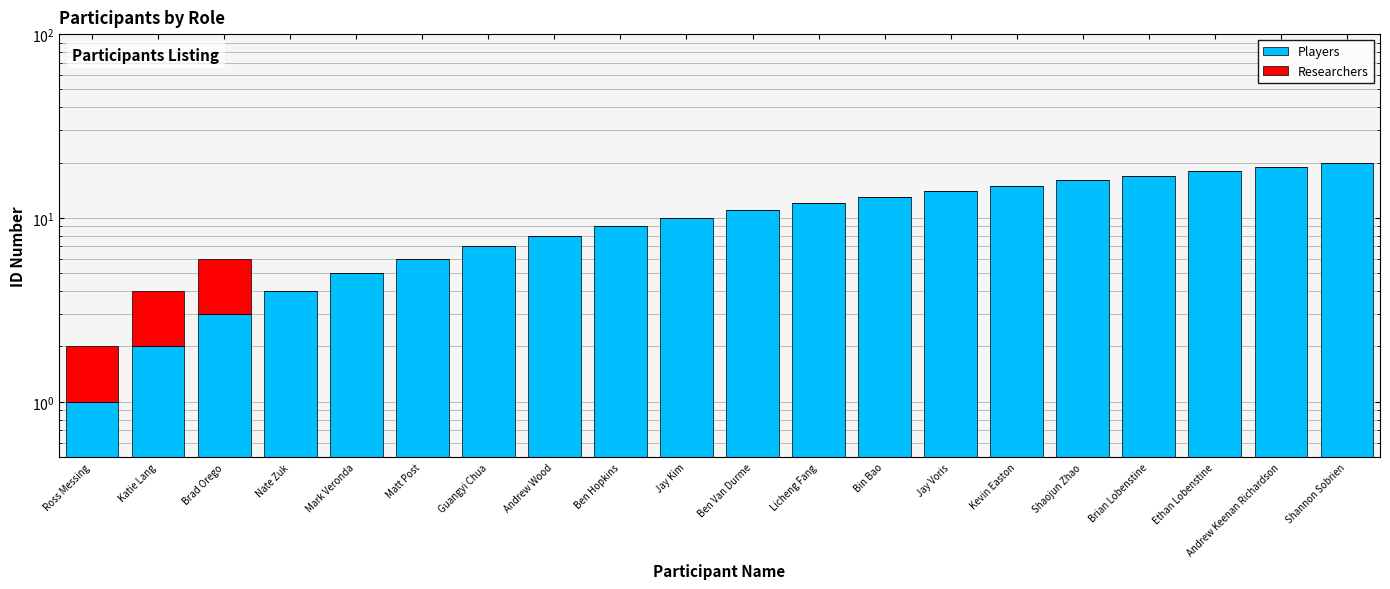

The Researchers series shows 0 at Andrew Wood. True or false?

True